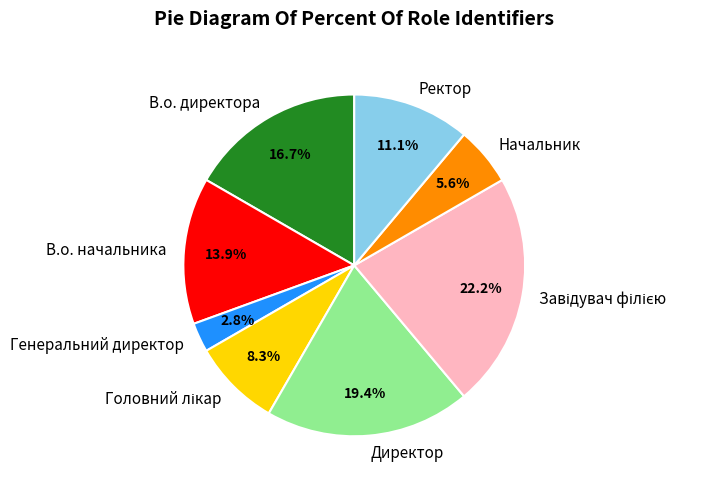

Which category has the smallest portion of the pie?

Генеральний директор